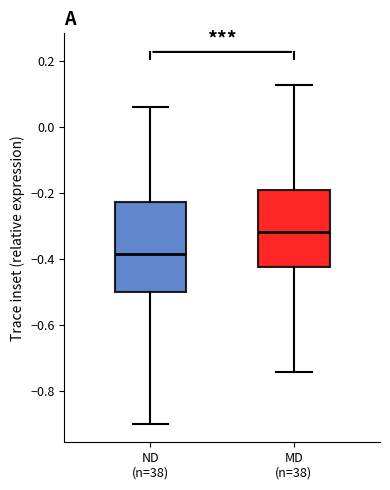

Reading left to right, transcribe this box plot: for each box, give where its median line is, the range the box spans, and where its two whiskers end, as read against the y-axis. The values are not printed on the chart, so give them approximately, as read against the axis.

ND (n=38): median -0.38, box -0.50 to -0.22, whiskers -0.90 to 0.06
MD (n=38): median -0.32, box -0.42 to -0.20, whiskers -0.74 to 0.12